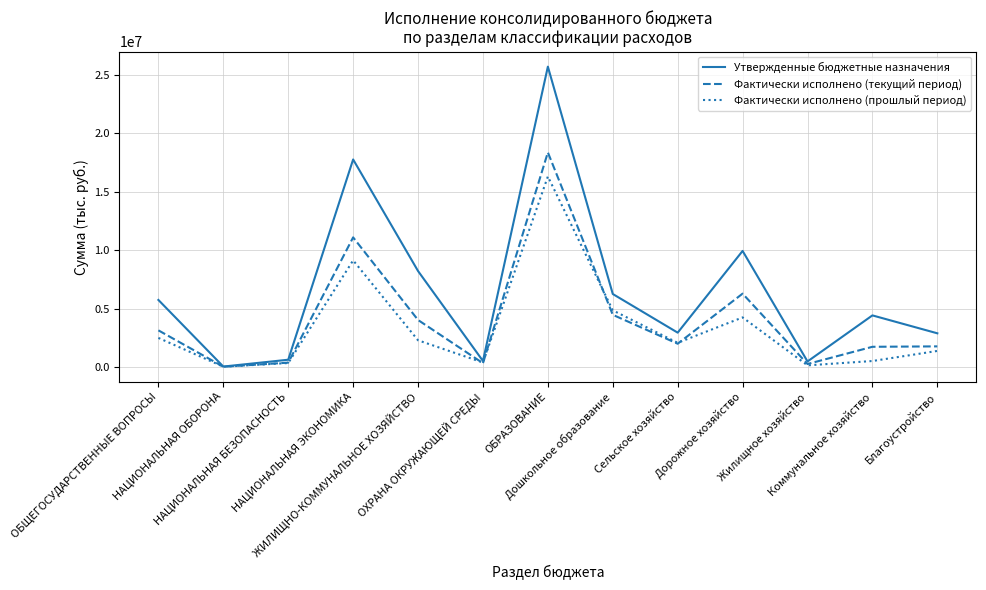

List the series in order of their peak value, lowest first.

Фактически исполнено (прошлый период), Фактически исполнено (текущий период), Утвержденные бюджетные назначения